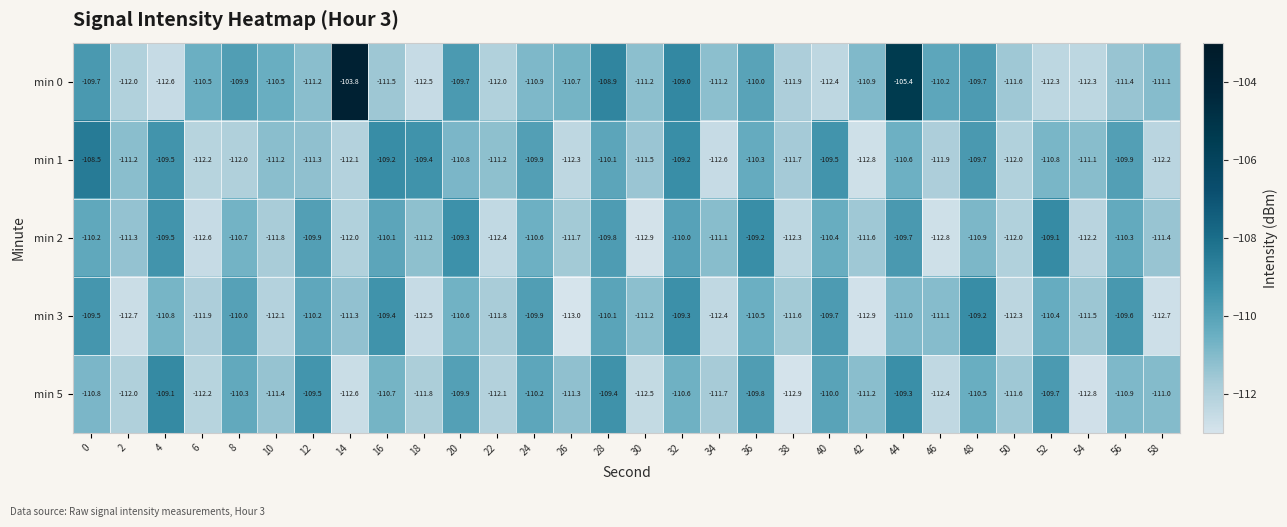

Is it true that min 3 equals -110.5 at 36?

True